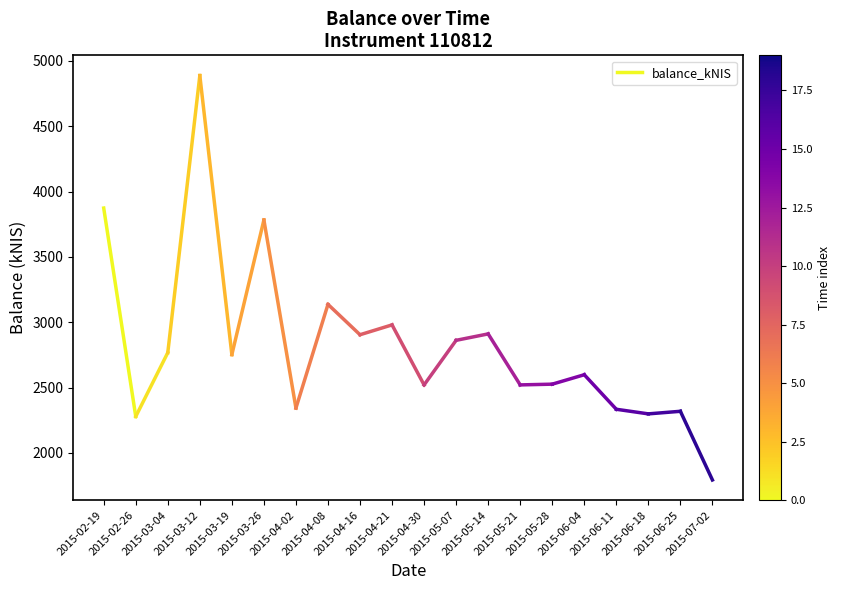

What is the maximum value shown in the chart?

3873.7